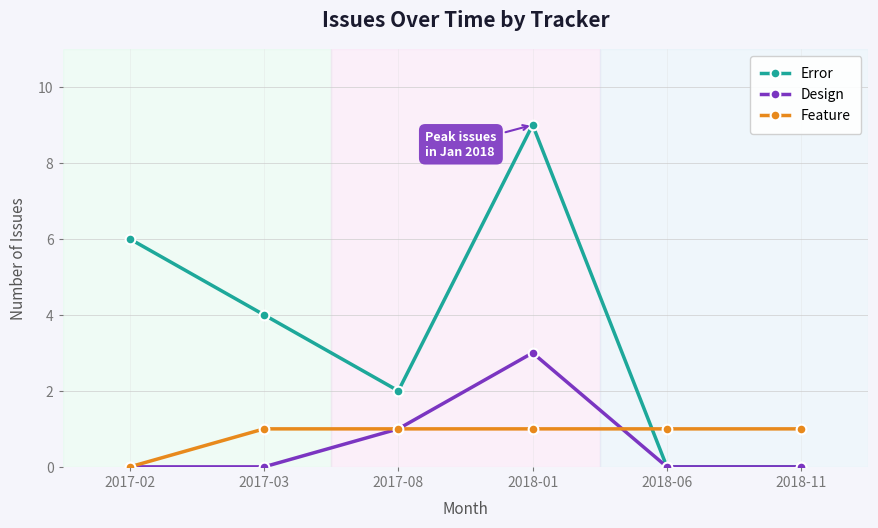

List the series in order of their peak value, highest first.

Error, Design, Feature